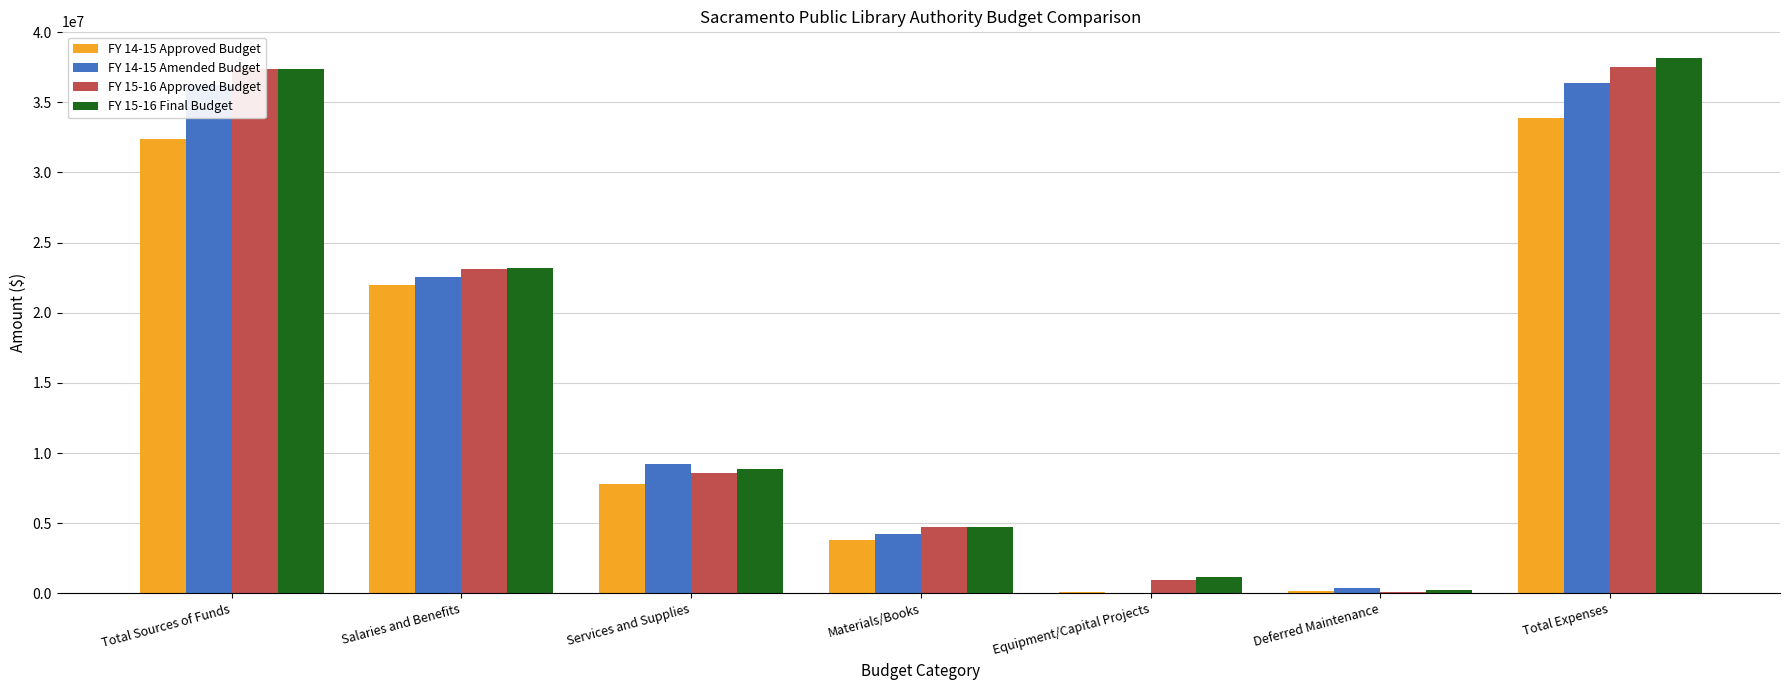

What is the total value across all series at Materials/Books?

17454000